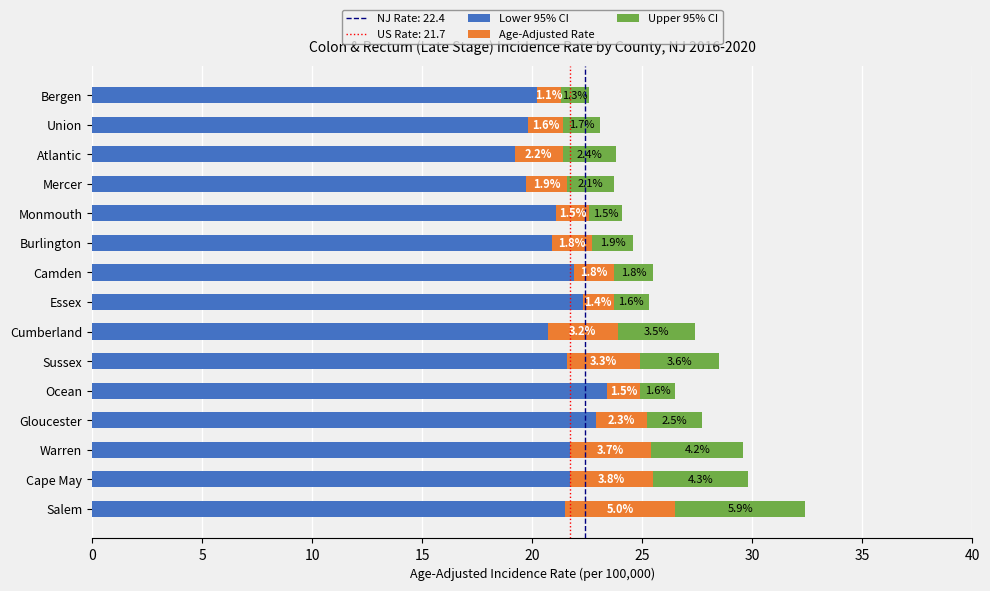

The value of Lower 95% CI at Monmouth is 33.7. True or false?

False